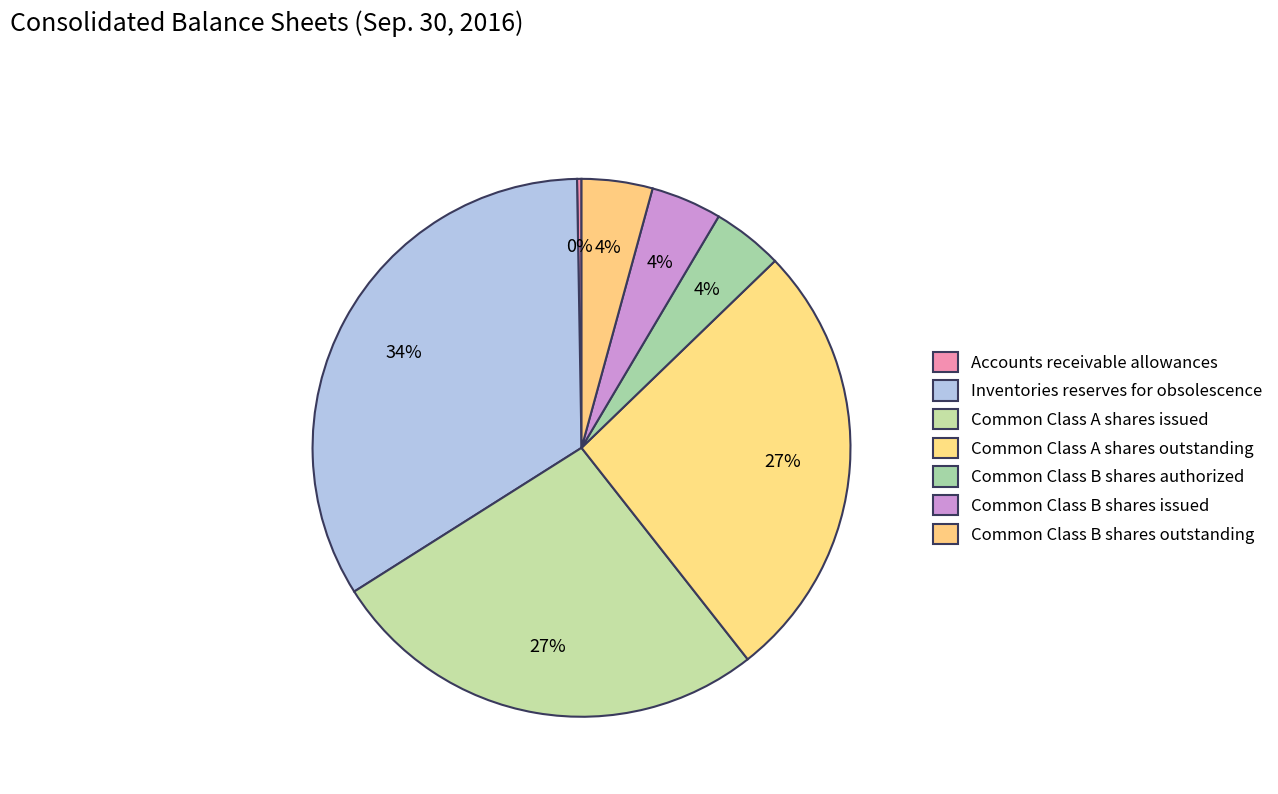

How many slices are in this pie chart?

7